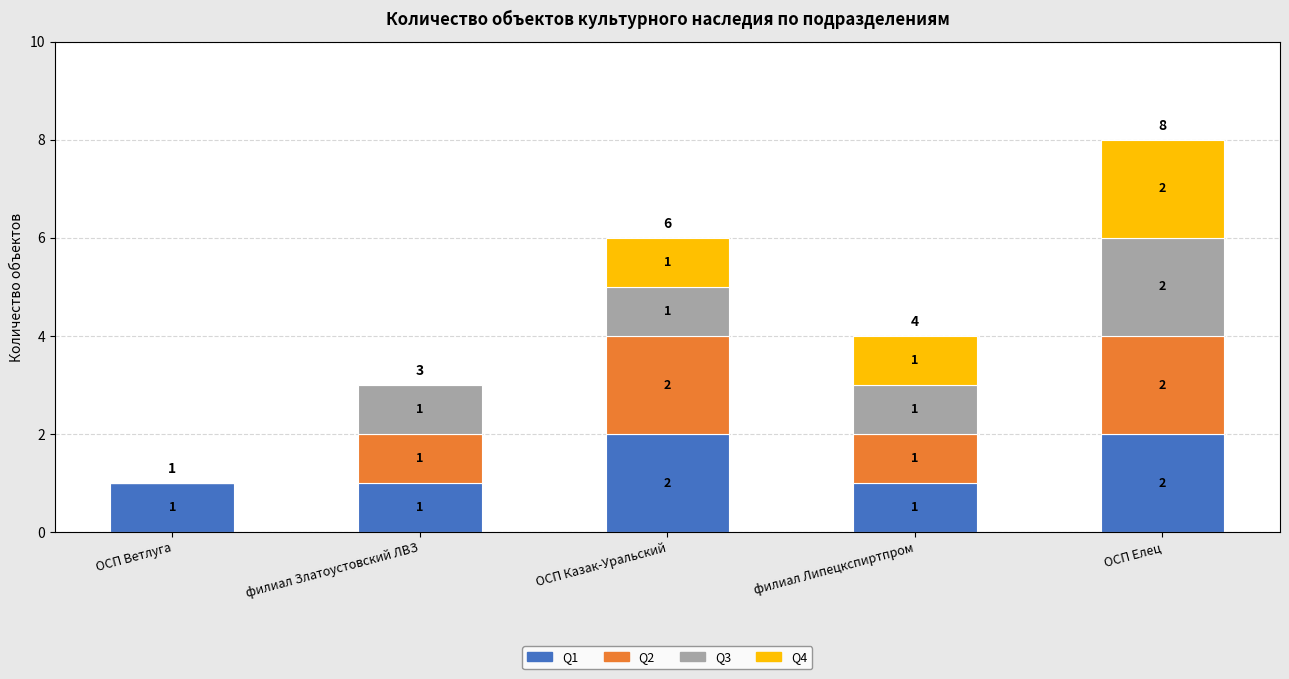

What is the total value across all series at ОСП Елец?

8